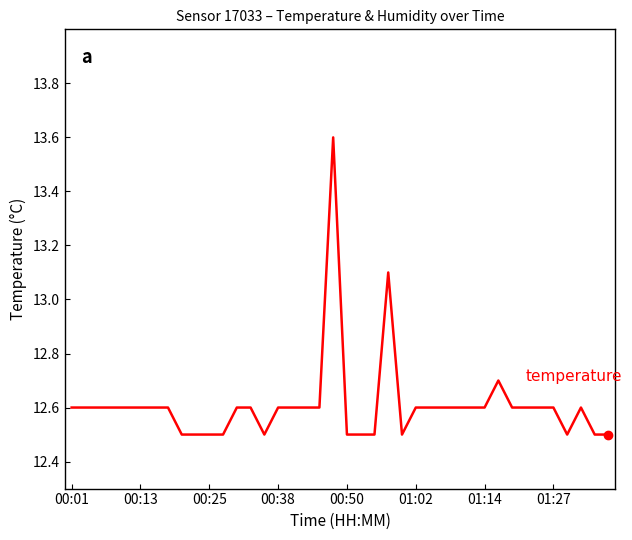

The humidity series shows 0.3 at 12. True or false?

False